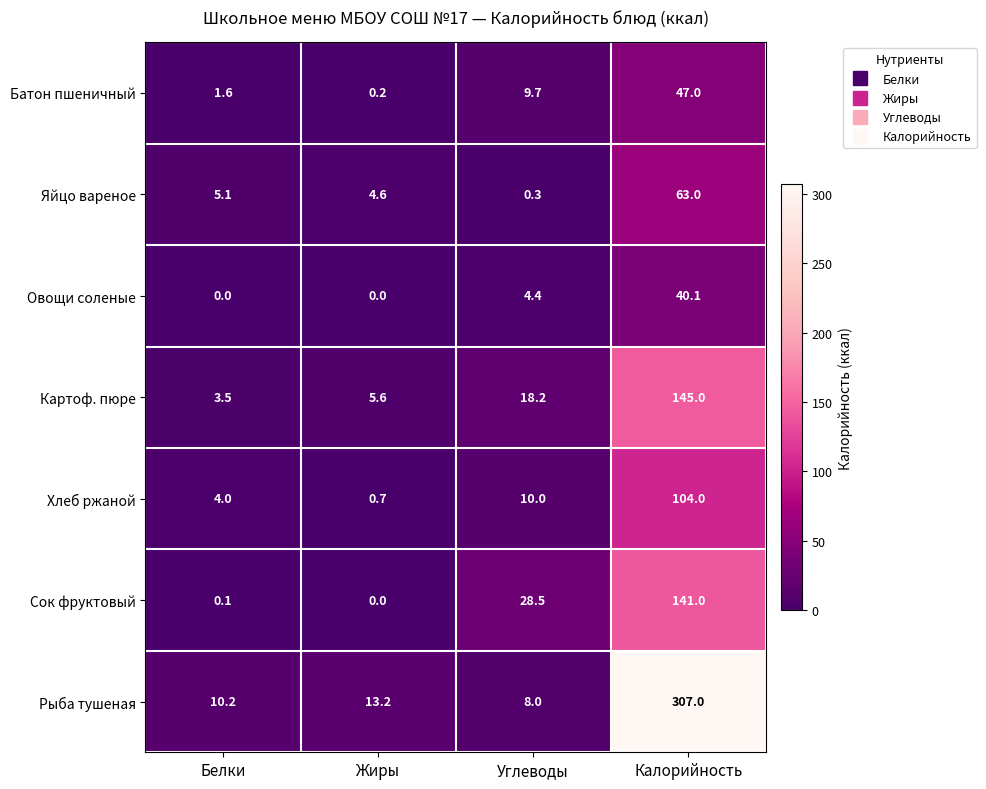

How many data points in Сок фруктовый are above 28?

2